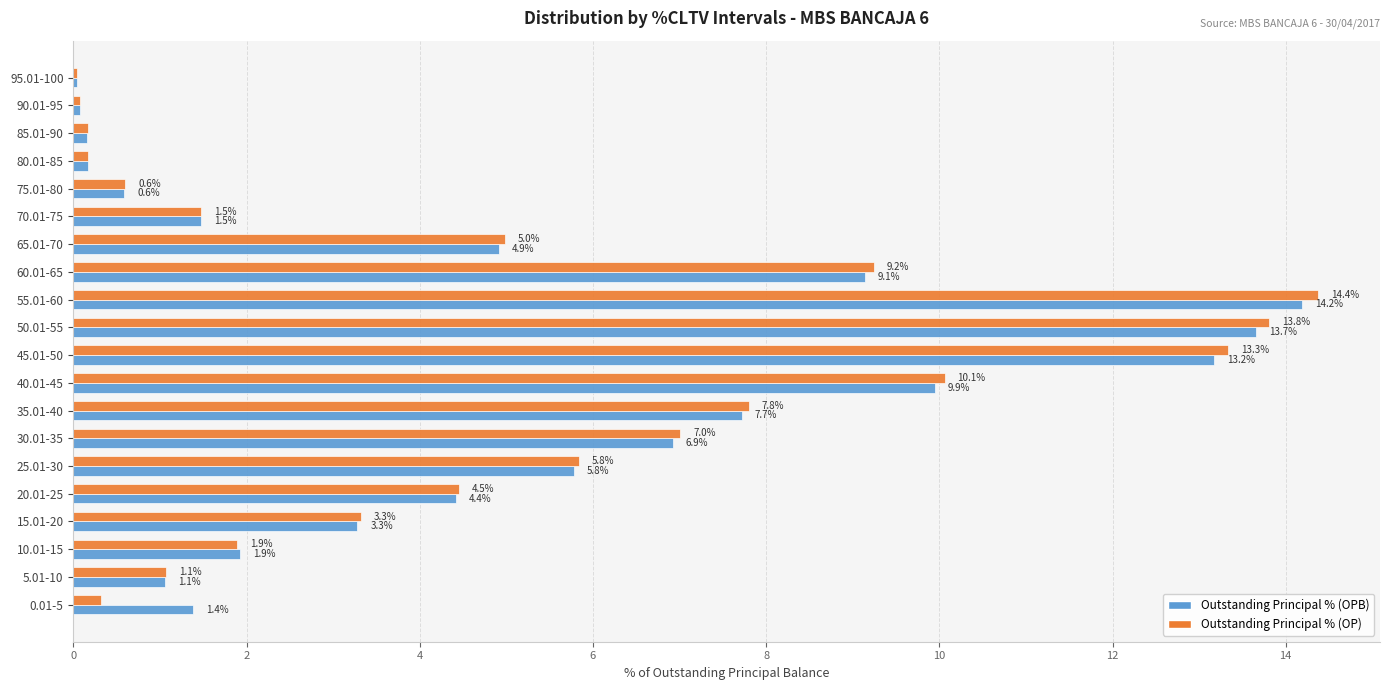

Between 25.01-30 and 30.01-35, which series saw the biggest shift?

Outstanding Principal % (OP)